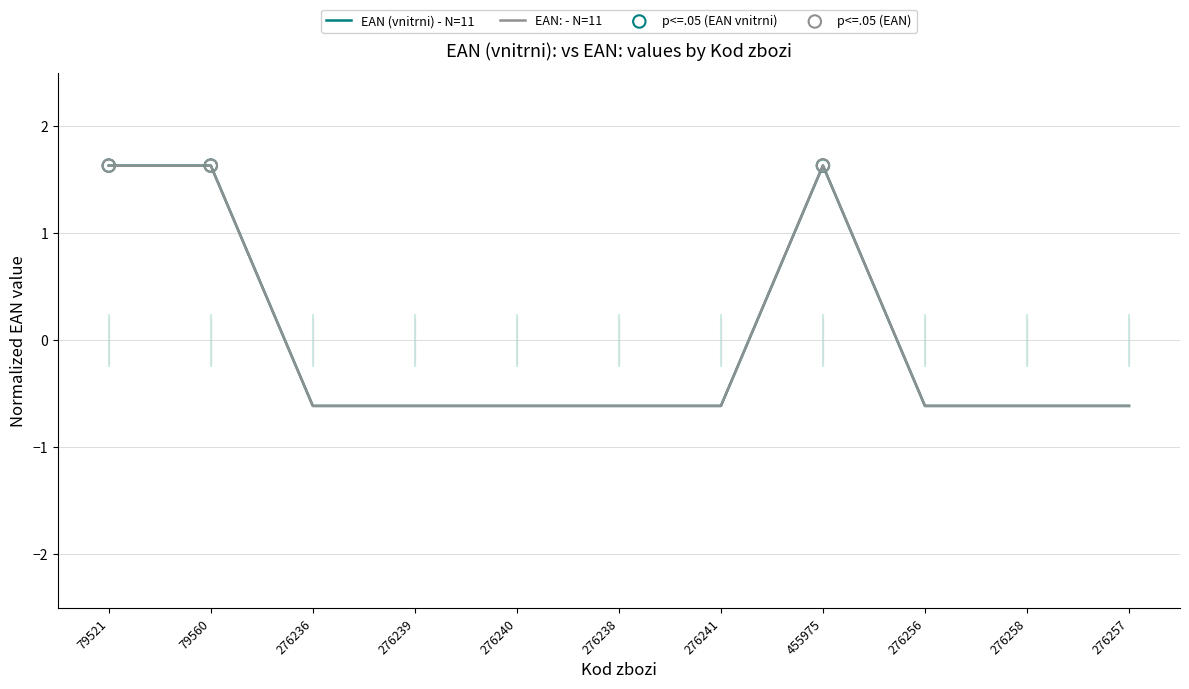

At how many categories does at least one series exceed 1?

3